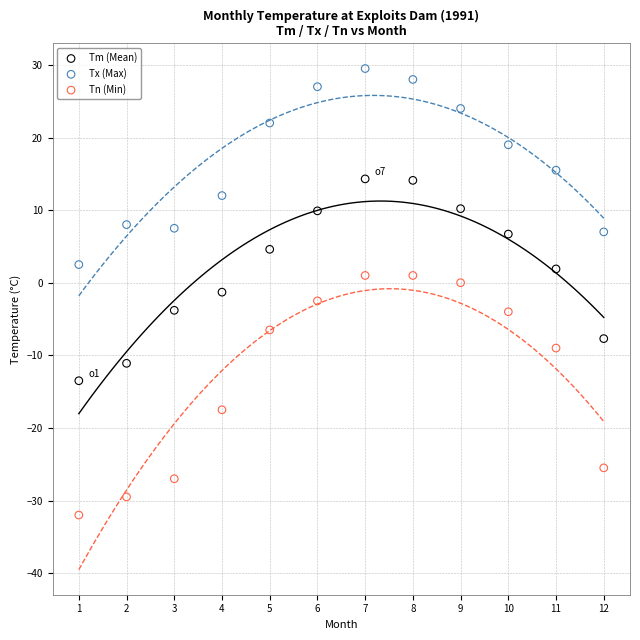

Across all data points, what is the range of Y values (max minus min)?

61.5